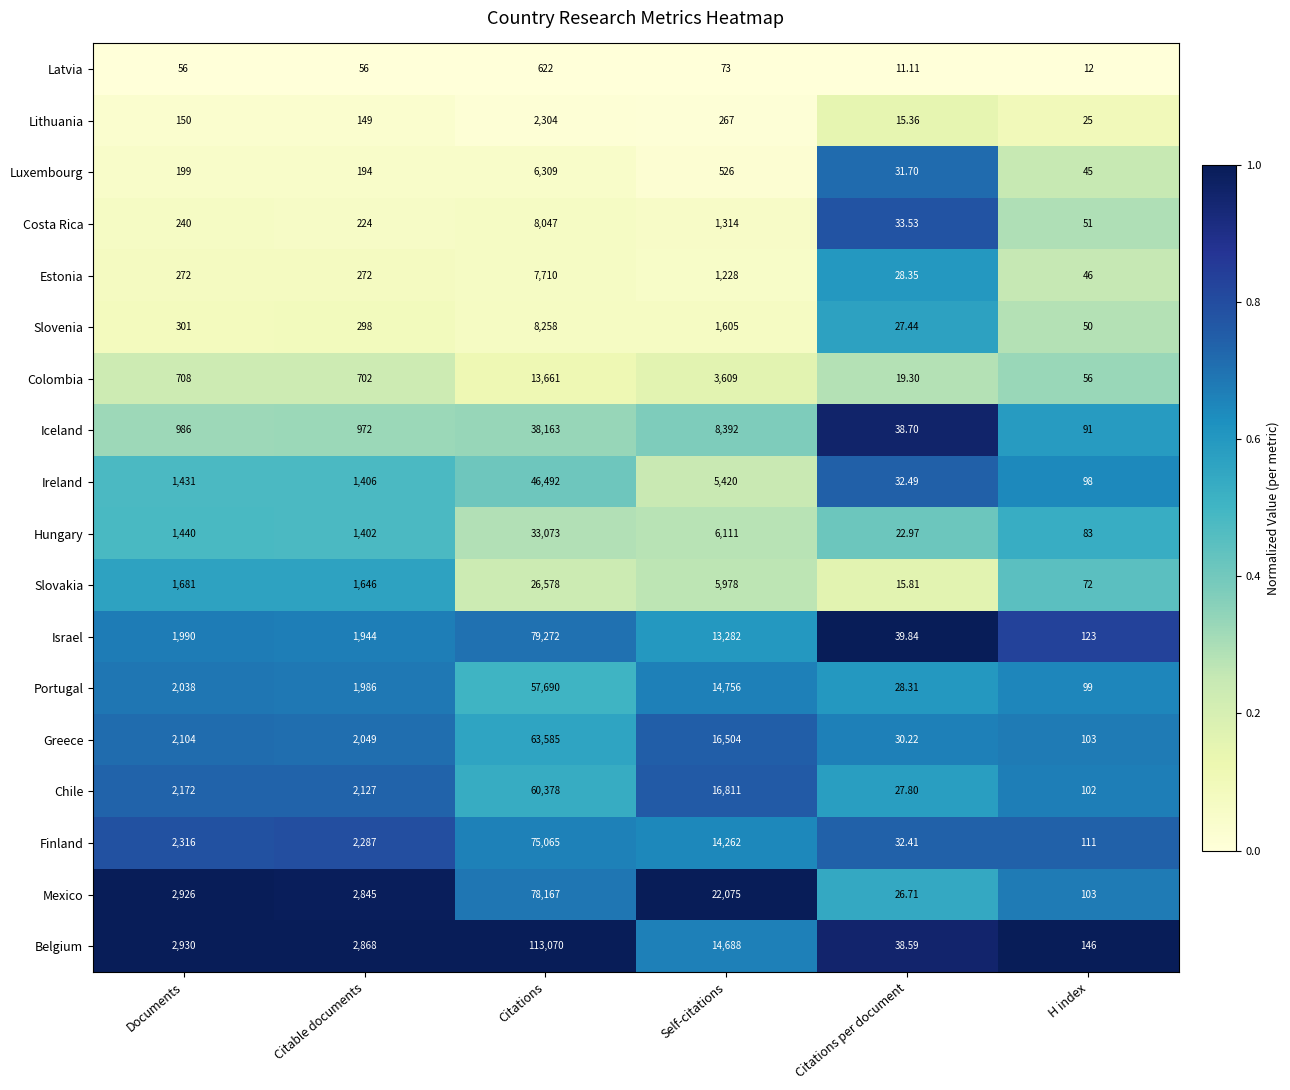

What is the total value across all series at H index?

1416.0